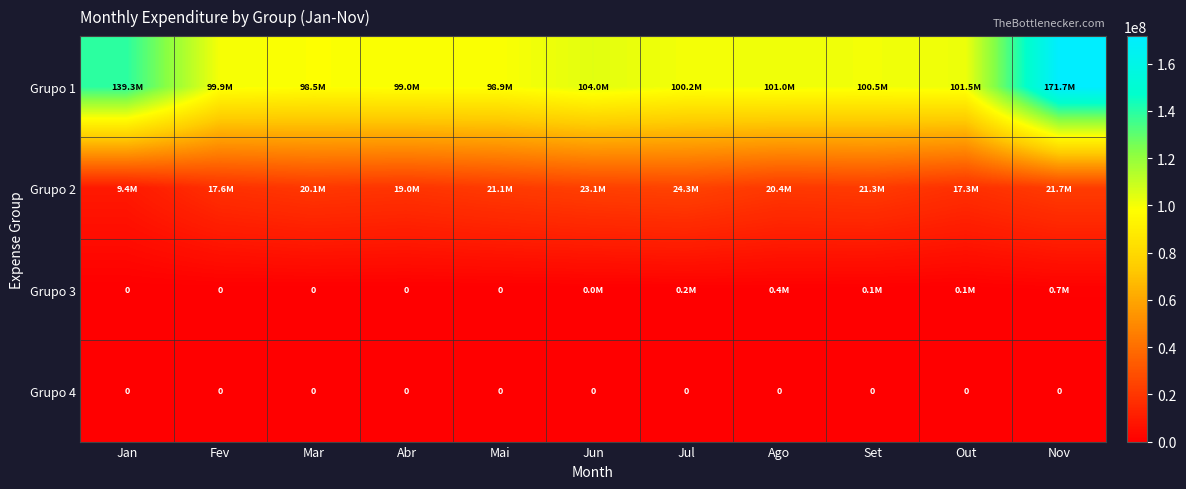

Is it true that Grupo 3 equals 0.0 at Mai?

True